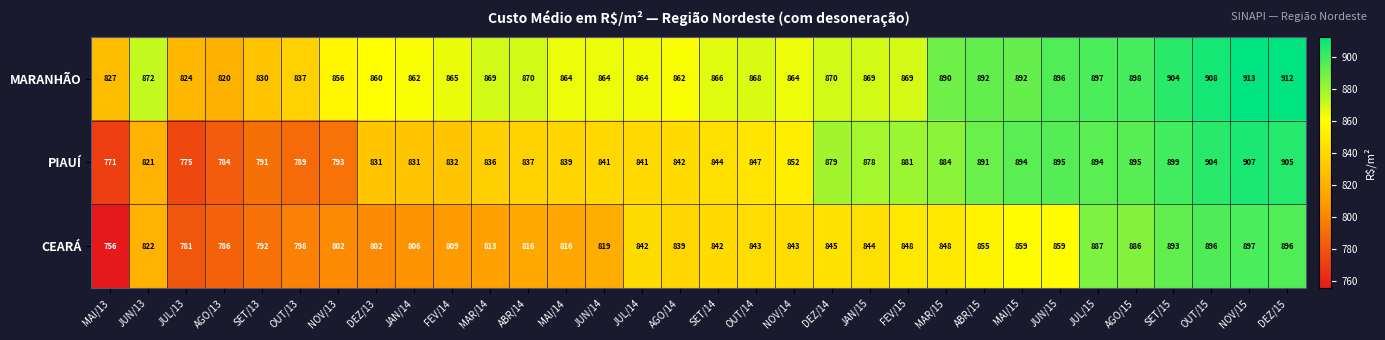

At NOV/14, list the series in order from largest to smallest.

MARANHÃO, PIAUÍ, CEARÁ